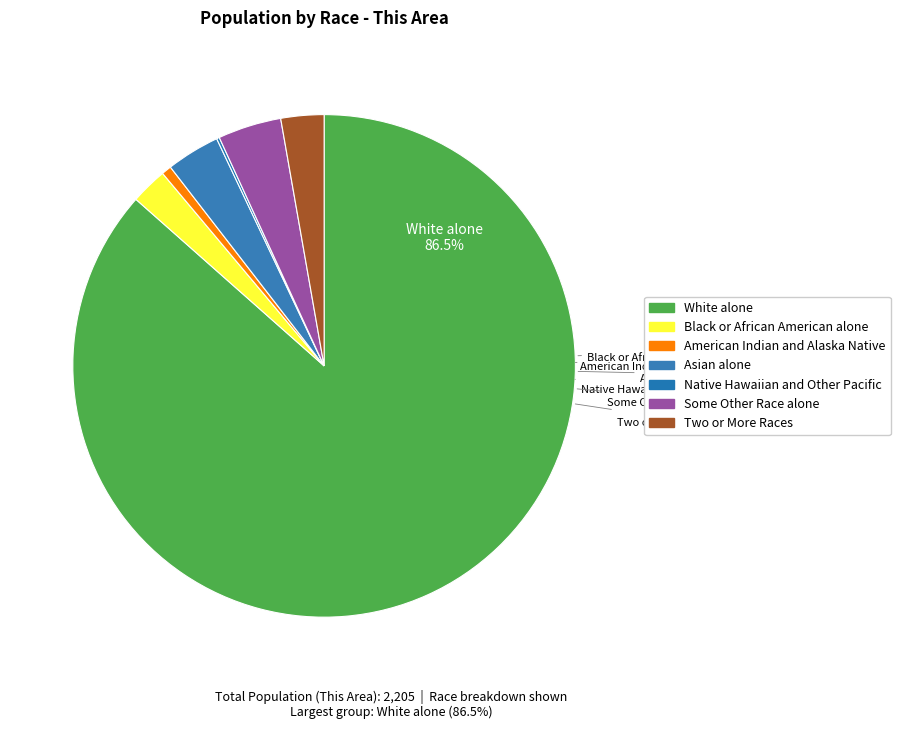

To the nearest percent, what portion does Black or African American alone represent?

2%